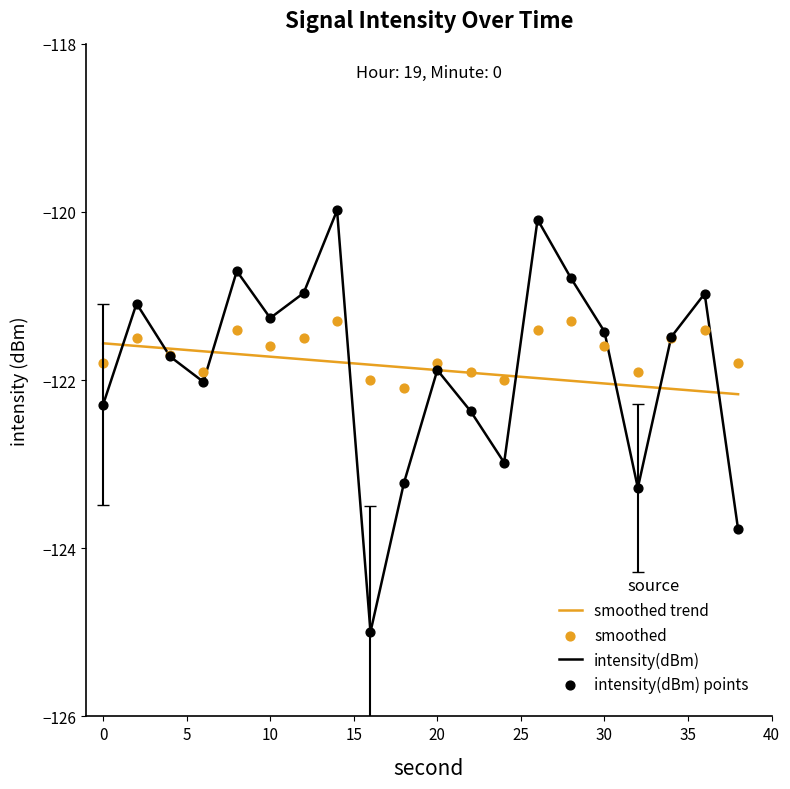

Which series has the largest total across all categories?

smoothed